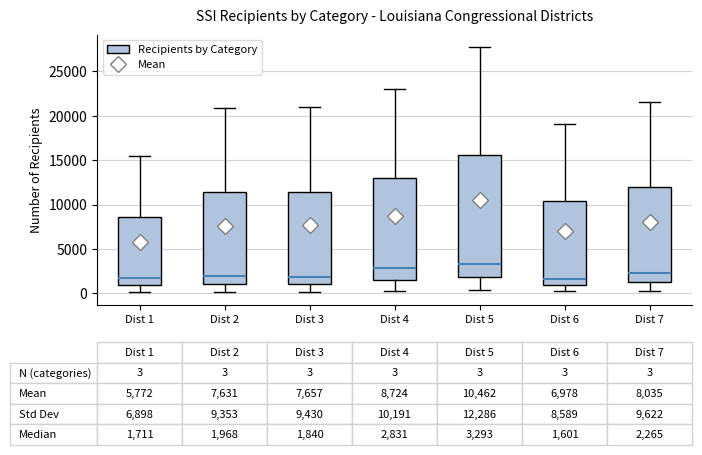

Which box is the tallest, from its lower edge to its upper edge?

Dist 5